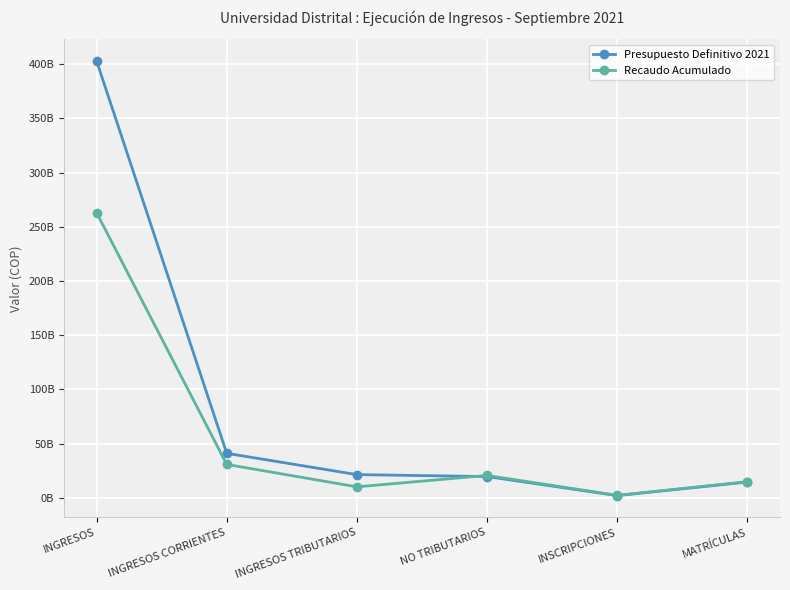

At which label does Recaudo Acumulado reach its minimum?

INSCRIPCIONES